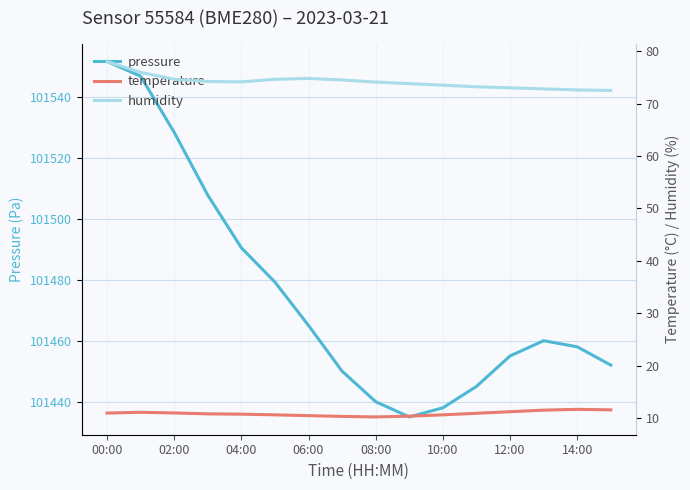

Which series has the largest range (max minus min)?

pressure